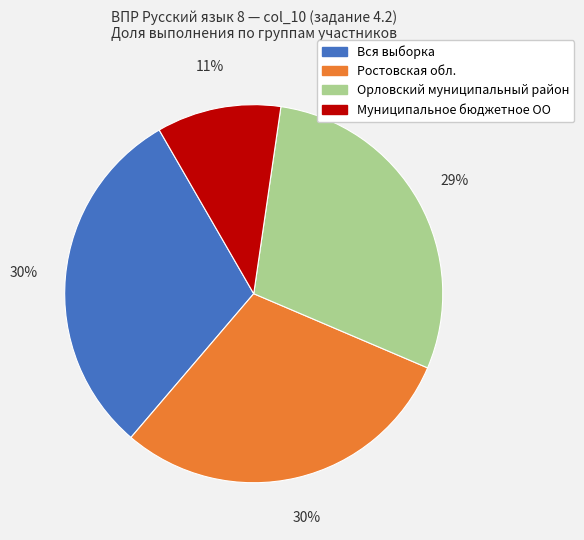

What is the ratio of the value at Вся выборка to the value at Орловский муниципальный район?

1.0